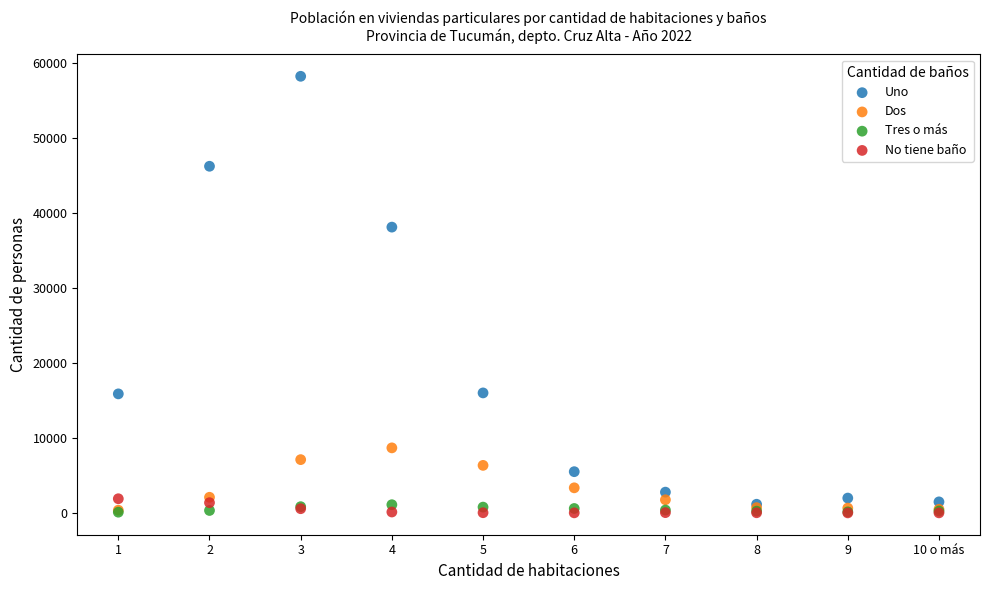

Which series has the largest Y range (max minus min)?

Uno